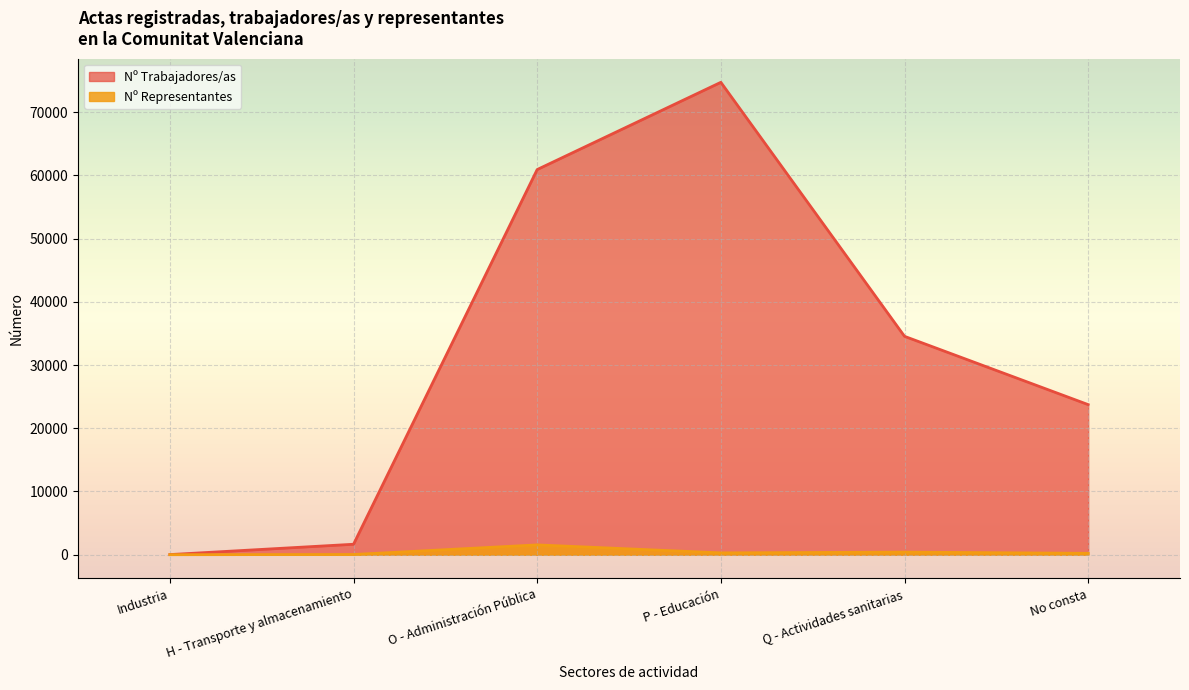

Rank the series at Industria from lowest to highest value.

Nº Representantes, Nº Trabajadores/as